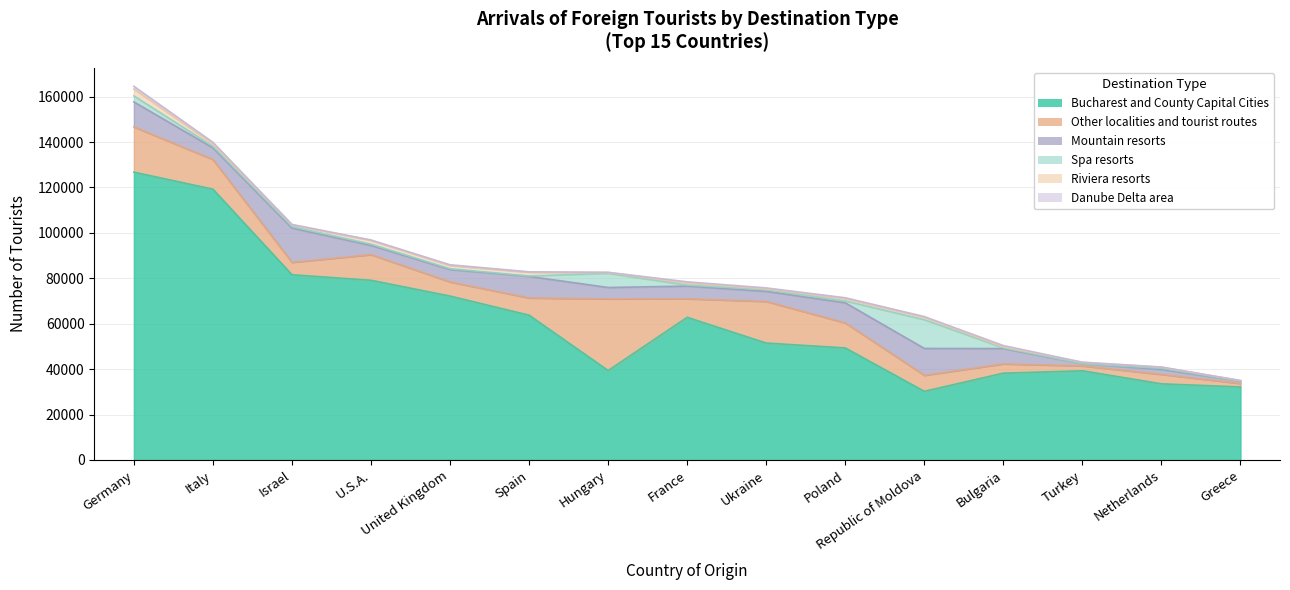

Reading left to right, what are all the values shown in this chart?

Bucharest and County Capital Cities: Germany=126754	Italy=119260	Israel=81575	U.S.A.=79136	United Kingdom=72180	Spain=63767	Hungary=39386	France=62824	Ukraine=51483	Poland=49335	Republic of Moldova=30230	Bulgaria=38231	Turkey=39274	Netherlands=33539	Greece=32158
Other localities and tourist routes: Germany=19926	Italy=13064	Israel=5464	U.S.A.=11296	United Kingdom=6225	Spain=7593	Hungary=31558	France=8177	Ukraine=18340	Poland=11029	Republic of Moldova=7050	Bulgaria=4089	Turkey=2163	Netherlands=4153	Greece=1528
Mountain resorts: Germany=10998	Italy=5154	Israel=15099	U.S.A.=4051	United Kingdom=5456	Spain=9483	Hungary=5014	France=5568	Ukraine=4425	Poland=8855	Republic of Moldova=11837	Bulgaria=6736	Turkey=905	Netherlands=2166	Greece=1033
Spa resorts: Germany=2667	Italy=676	Israel=670	U.S.A.=583	United Kingdom=385	Spain=190	Hungary=6246	France=446	Ukraine=786	Poland=826	Republic of Moldova=12678	Bulgaria=328	Turkey=53	Netherlands=537	Greece=57
Riviera resorts: Germany=3000	Italy=1081	Israel=801	U.S.A.=1652	United Kingdom=1417	Spain=1665	Hungary=360	France=981	Ukraine=366	Poland=1073	Republic of Moldova=1104	Bulgaria=413	Turkey=627	Netherlands=477	Greece=196
Danube Delta area: Germany=1224	Italy=672	Israel=106	U.S.A.=156	United Kingdom=305	Spain=156	Hungary=90	France=461	Ukraine=371	Poland=318	Republic of Moldova=249	Bulgaria=596	Turkey=16	Netherlands=47	Greece=14